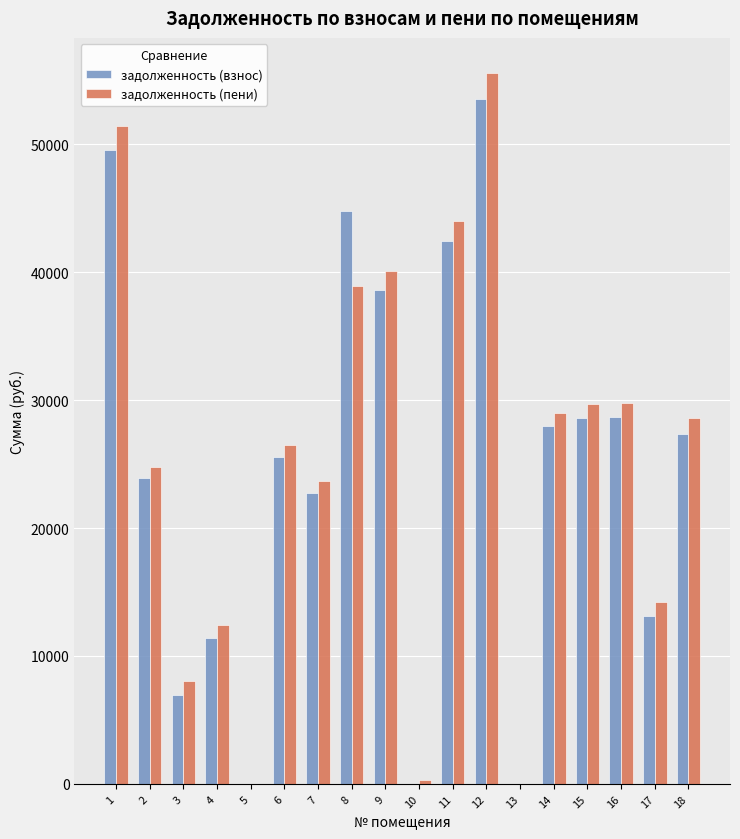

The задолженность (пени) series shows 28981.0 at 14. True or false?

True